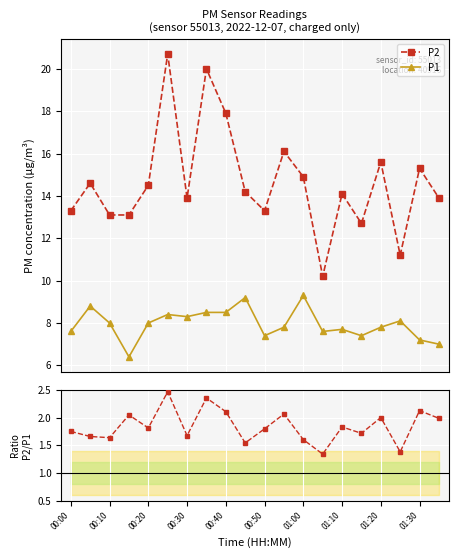

Which series has the largest total across all categories?

P2